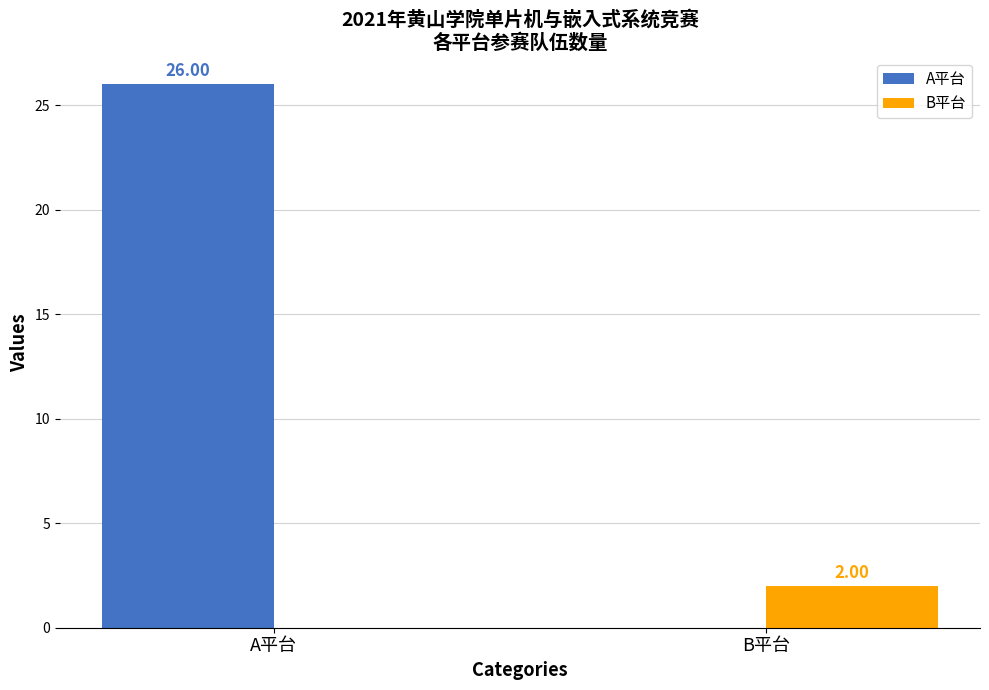

What is the average value of the A平台 series?

13